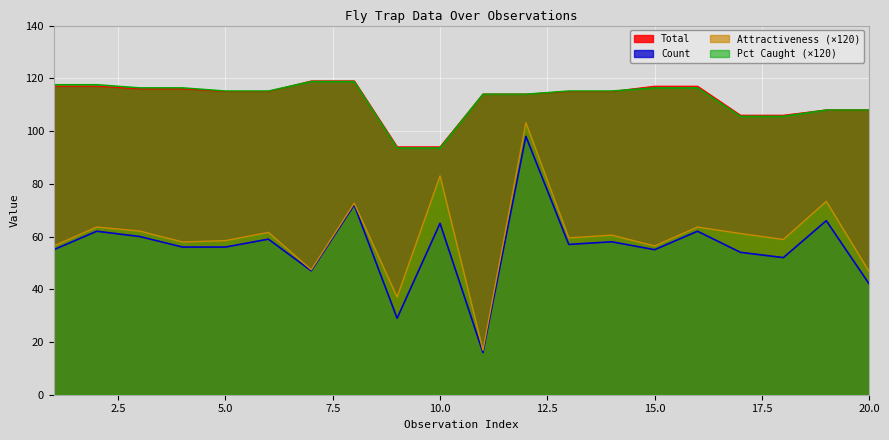

True or false: Total and Attractiveness intersect in this chart.

False